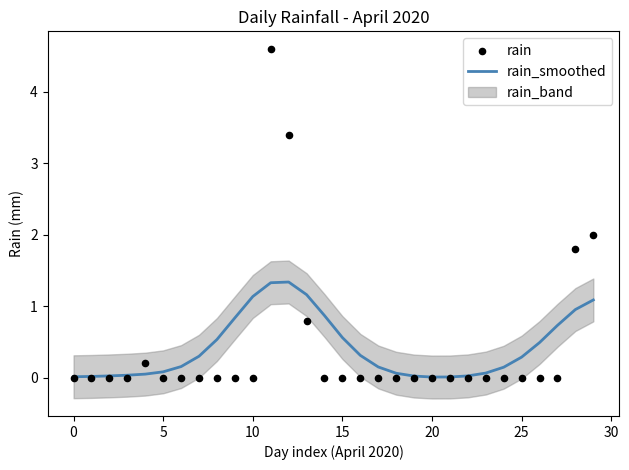

What is the highest value of the rain_smoothed series?

1.3